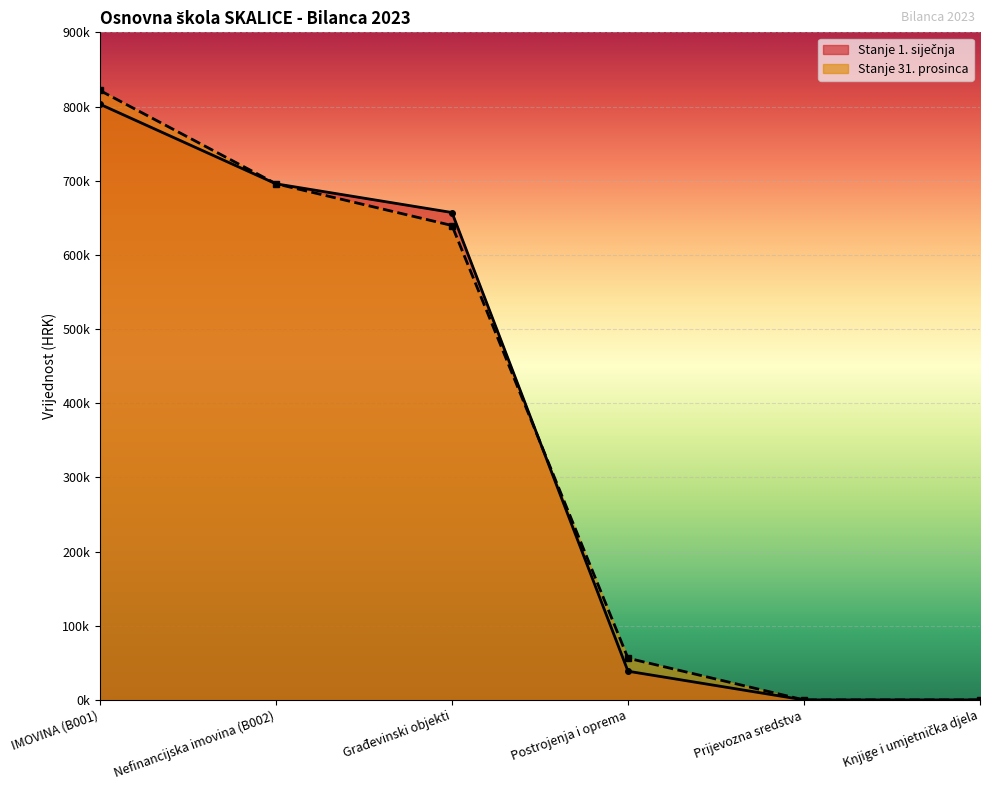

True or false: Stanje 1. siječnja has a value of 38694.2 at Postrojenja i oprema.

True